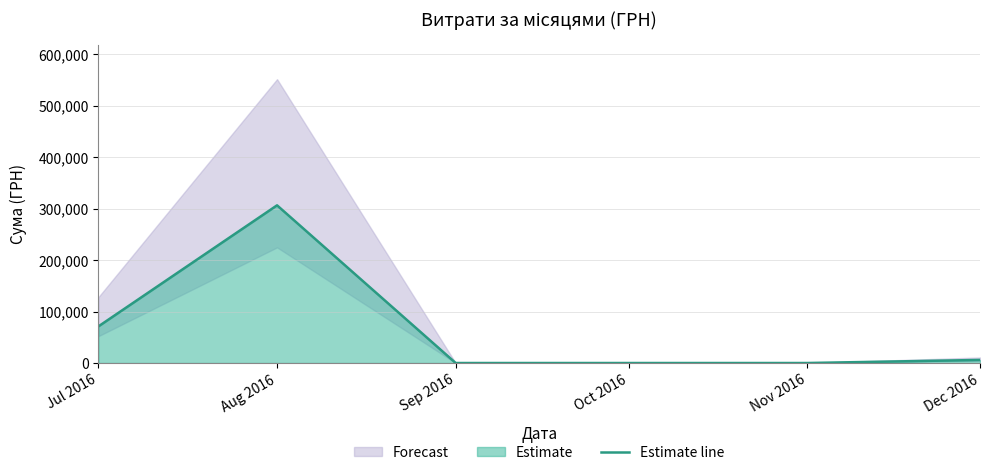

What is the greatest value displayed?

306470.3